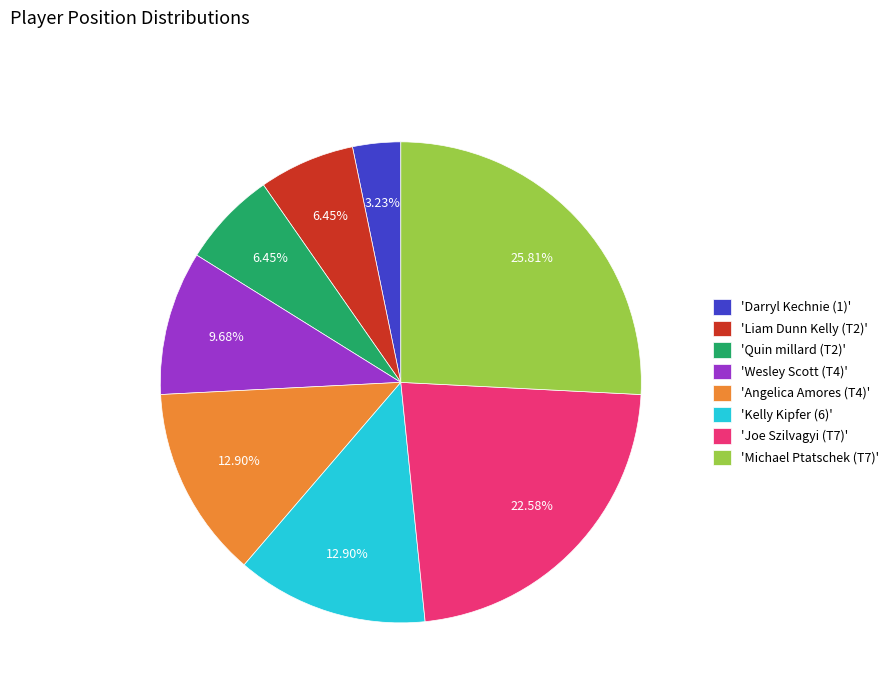

Count the number of slices in the pie.

8